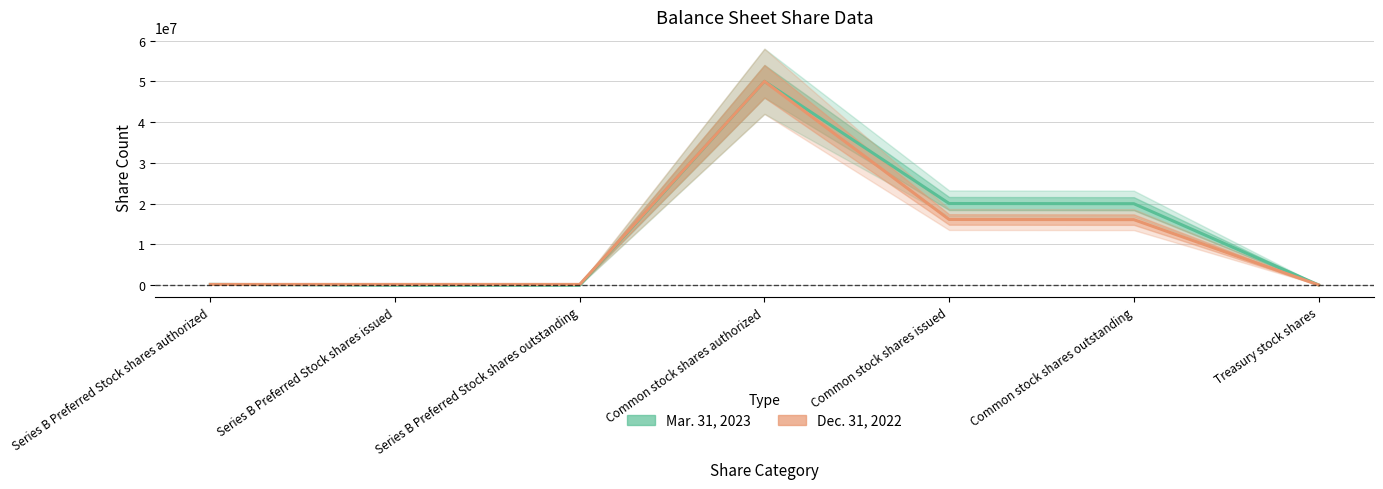

Which category has the highest value in the Dec. 31, 2022 series?

Common stock shares authorized